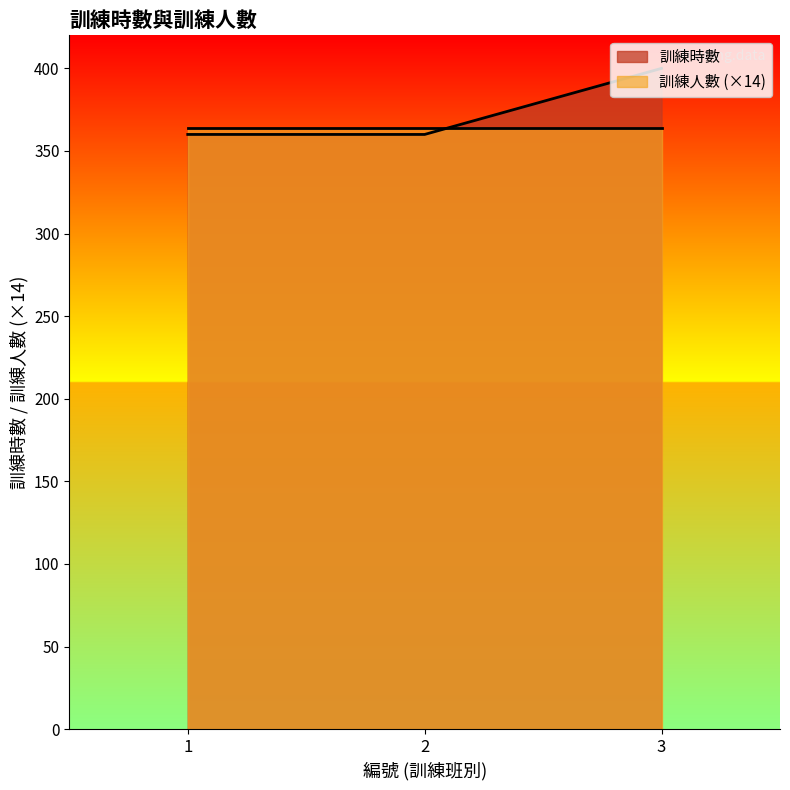

How many values are between 360 and 400?

3